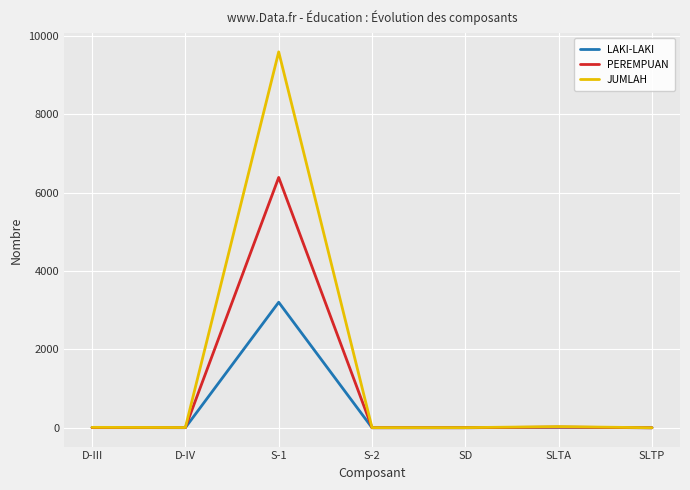

At which category is the sum across all series the highest?

S-1